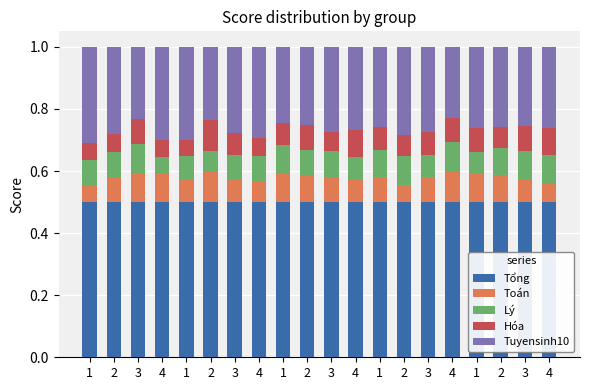

Which series has the largest range (max minus min)?

Tuyensinh10